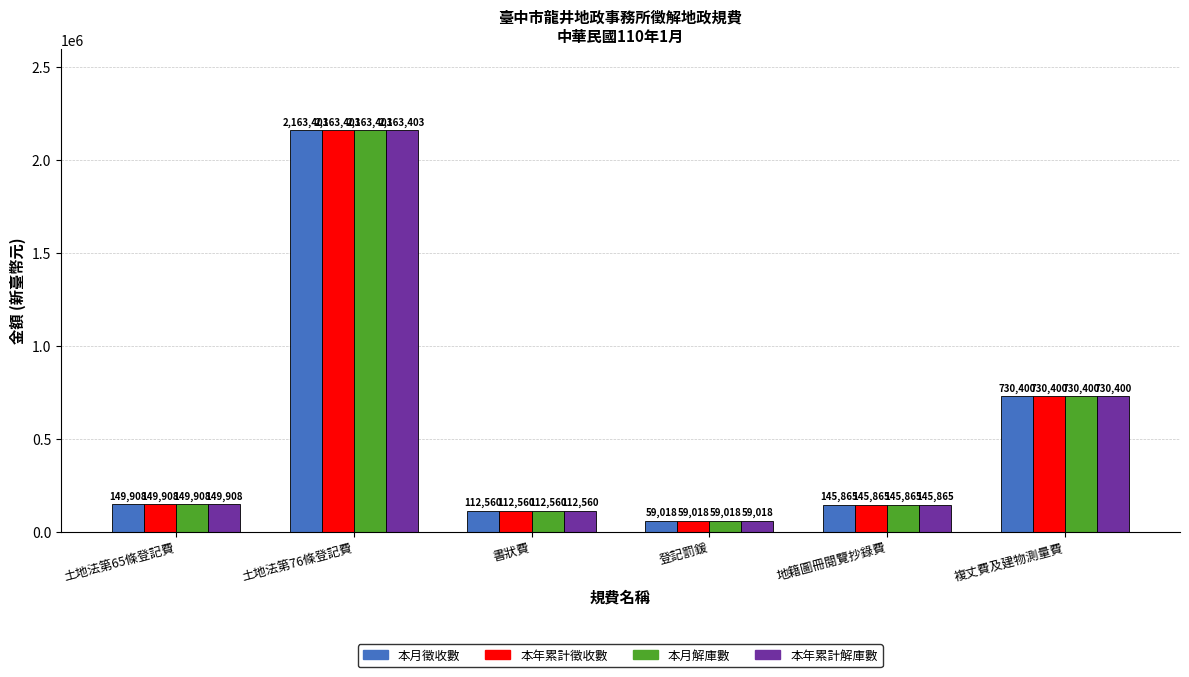

The value of 本年累計解庫數 at 書狀費 is 112560. True or false?

True